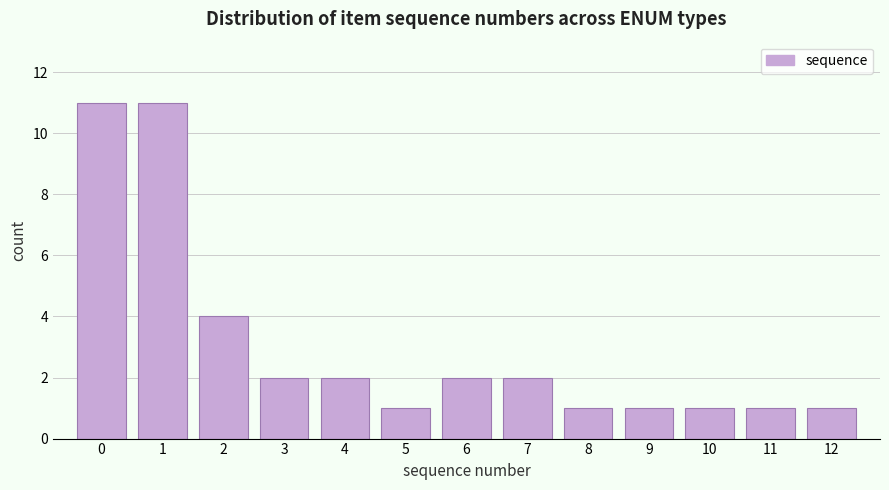

Reading right to left, list all the values displayed in this chart.

1	1	1	1	1	2	2	1	2	2	4	11	11